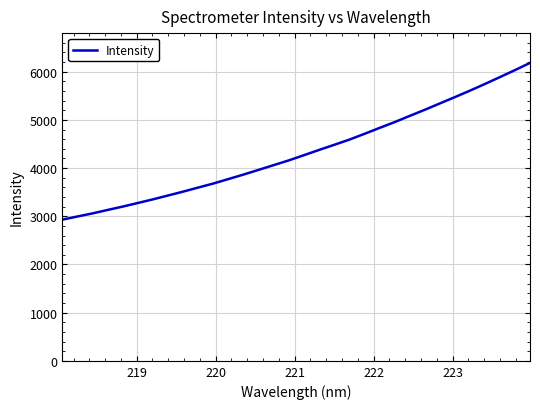

What is the difference between the maximum and minimum values?

3251.8